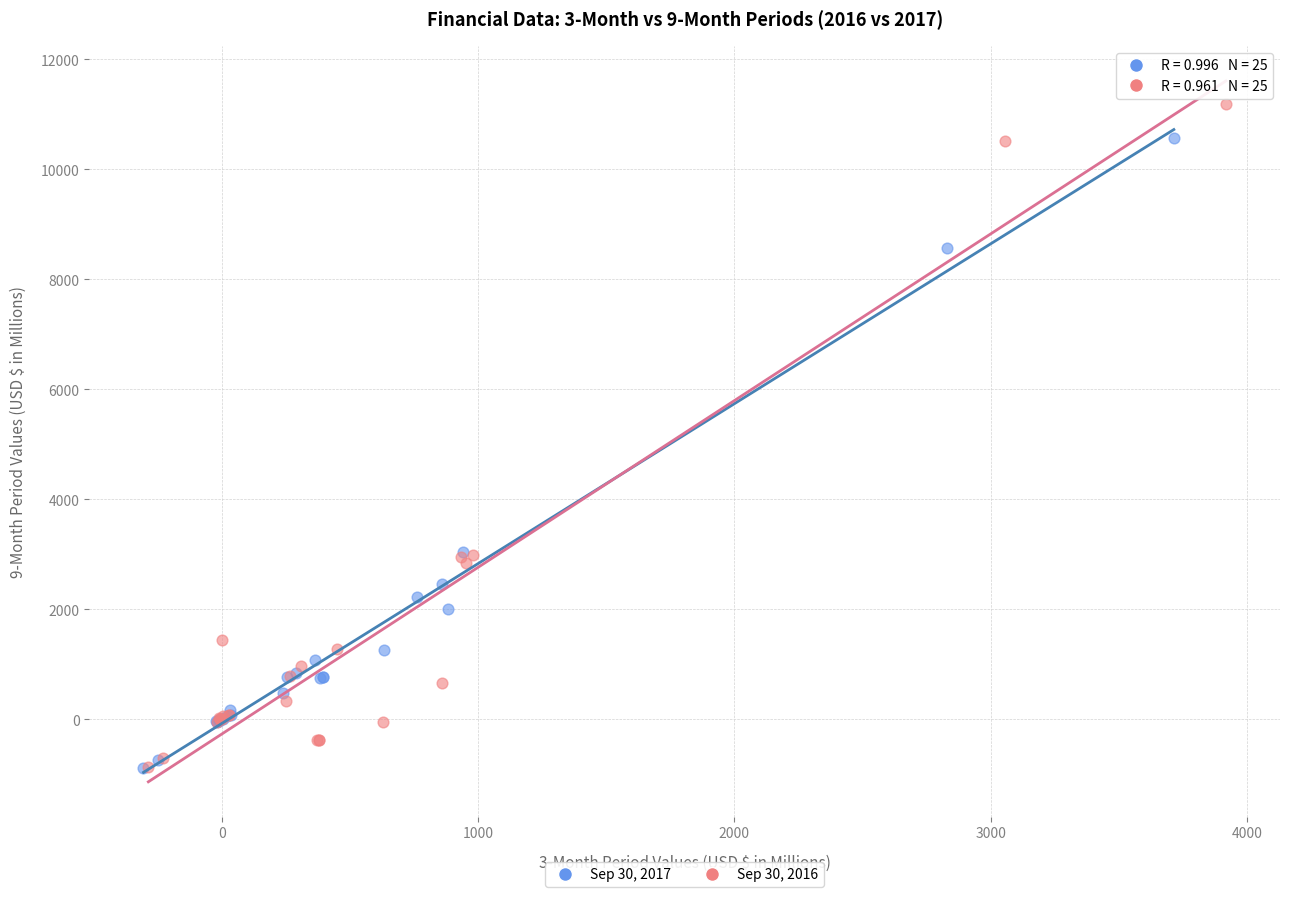

What are all the series names shown in the legend?

Sep 30, 2017, Sep 30, 2016